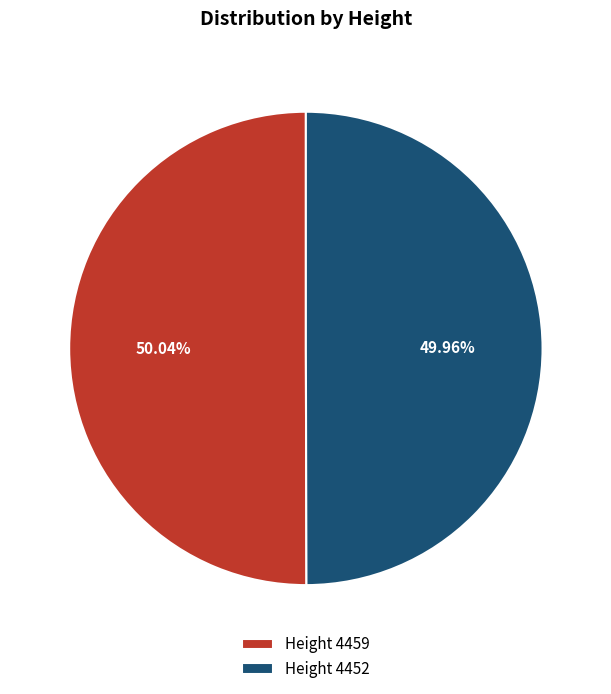

To the nearest percent, what is the average slice percentage?

50%